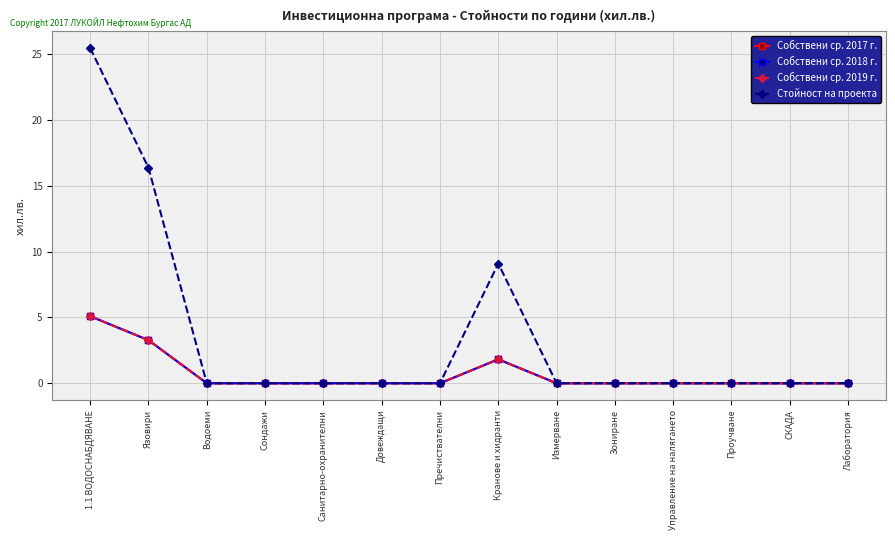

Which series has the widest spread of values?

Стойност на проекта